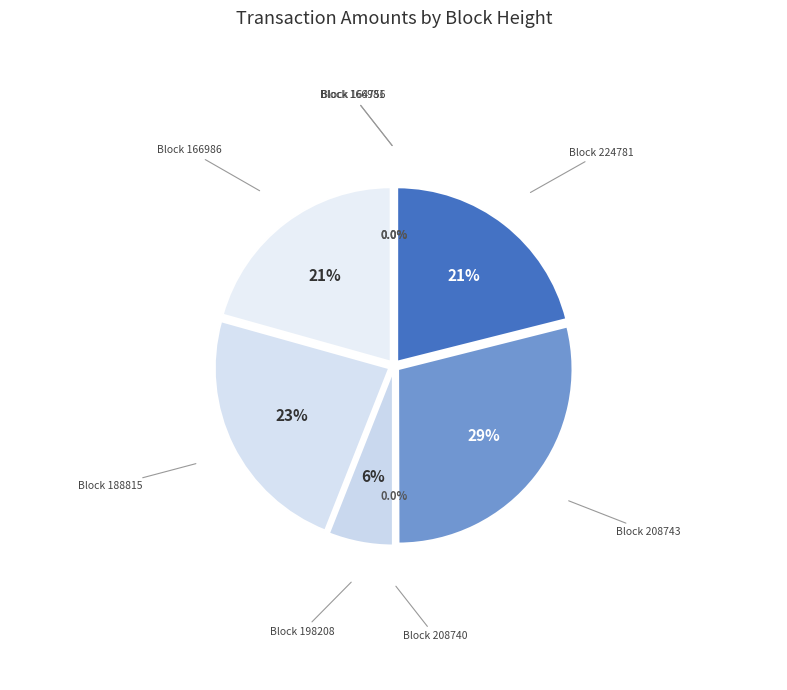

What is the change in value from 208743 to 164756?

-79990.5